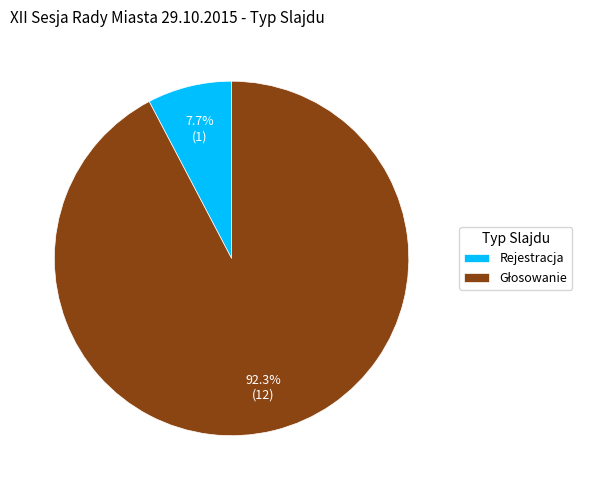

What is the smallest slice in the pie chart?

Rejestracja